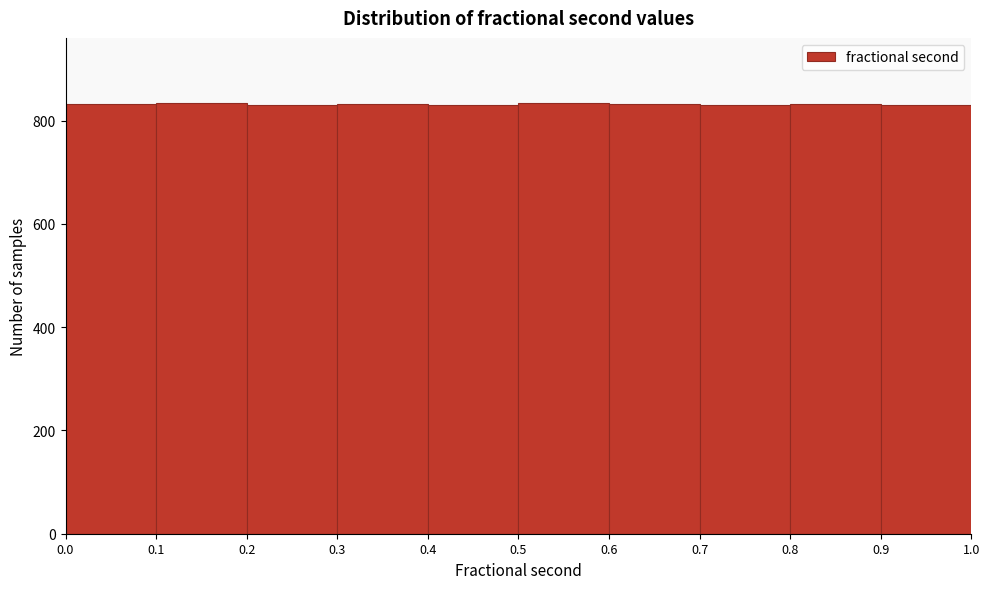

Reading left to right, list every bar in this chart as the range it spans on the x-axis followed by its height. The values are not printed on the chart, so give them approximately, as read against the axis.

0.0 to 0.1: 840
0.1 to 0.2: 840
0.2 to 0.3: 840
0.3 to 0.4: 840
0.4 to 0.5: 840
0.5 to 0.6: 840
0.6 to 0.7: 840
0.7 to 0.8: 840
0.8 to 0.9: 840
0.9 to 1.0: 840